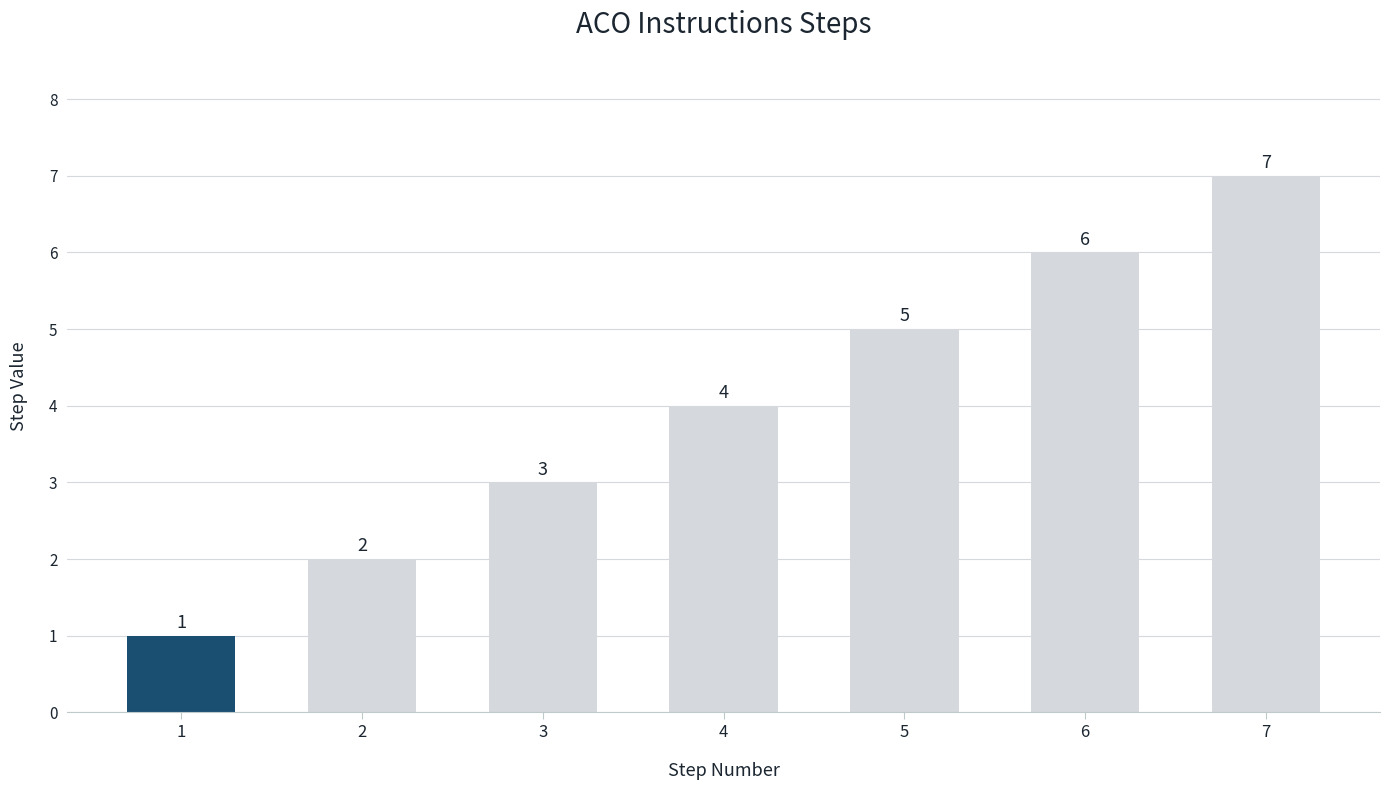

Which label corresponds to the largest value in the chart?

7